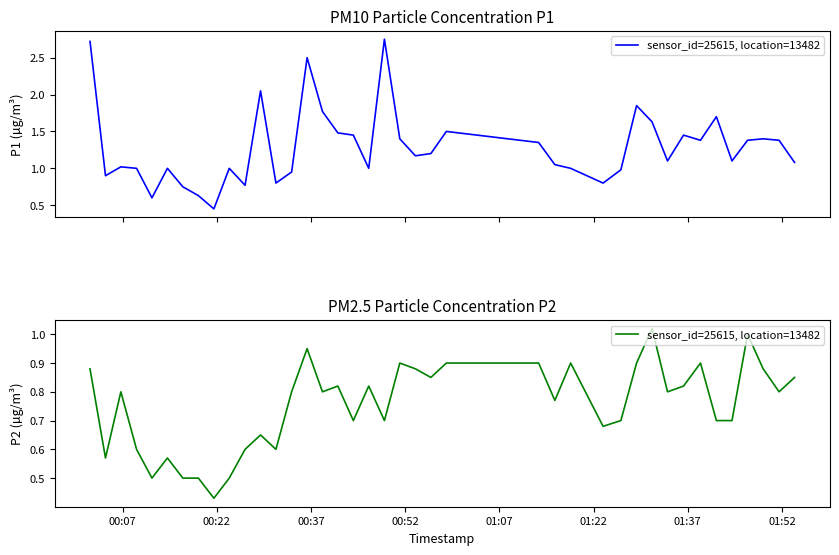

How many points are higher than both their immediate neighbors (excluding endpoints)?

11